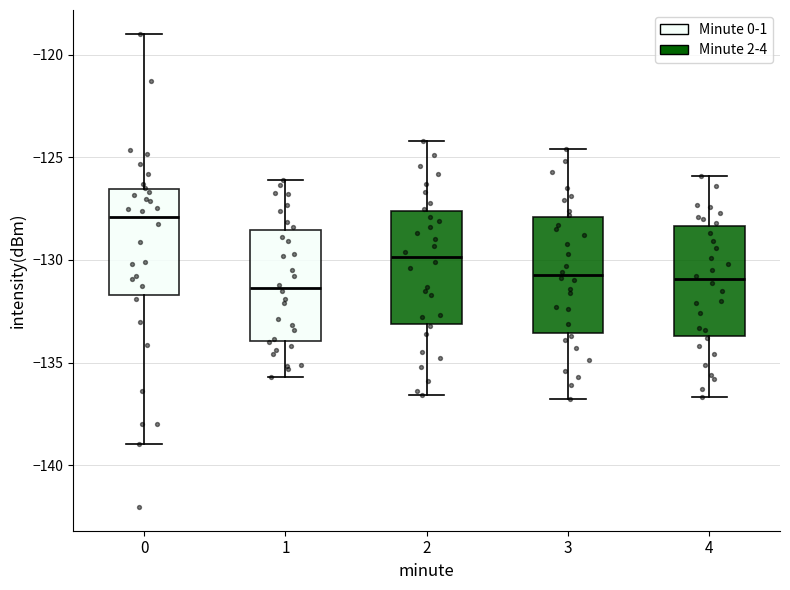

Reading left to right, transcribe this box plot: for each box, give where its median line is, the range the box spans, and where its two whiskers end, as read against the y-axis. The values are not printed on the chart, so give them approximately, as read against the axis.

0: median -128.0, box -131.5 to -126.5, whiskers -139.0 to -119.0
1: median -131.5, box -134.0 to -128.5, whiskers -135.5 to -126.0
2: median -130.0, box -133.0 to -127.5, whiskers -136.5 to -124.0
3: median -130.5, box -133.5 to -128.0, whiskers -137.0 to -124.5
4: median -131.0, box -133.5 to -128.5, whiskers -136.5 to -126.0